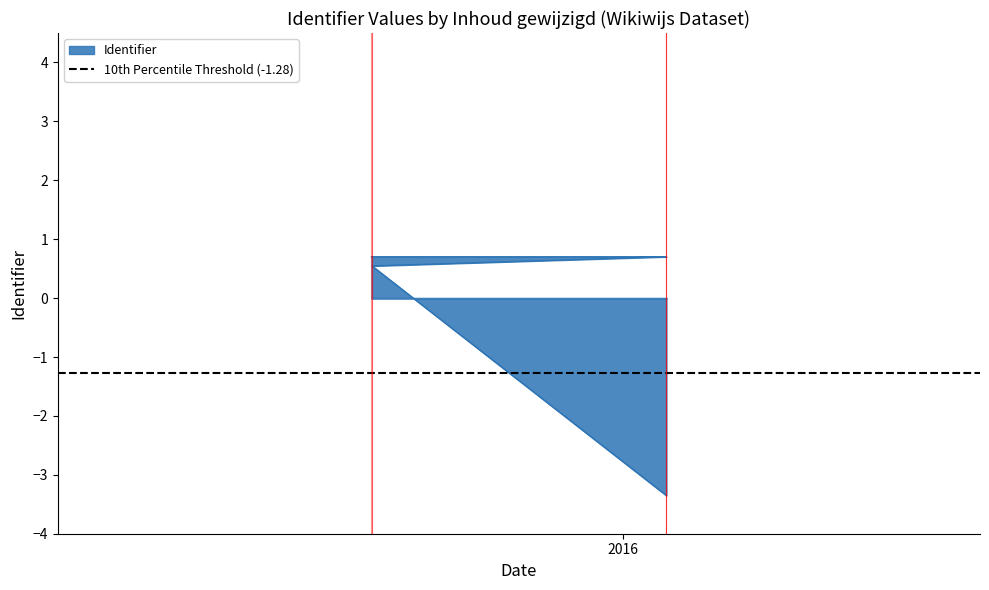

The value at Klas 1: Ontdekkers en hervormers is -3.4. True or false?

True